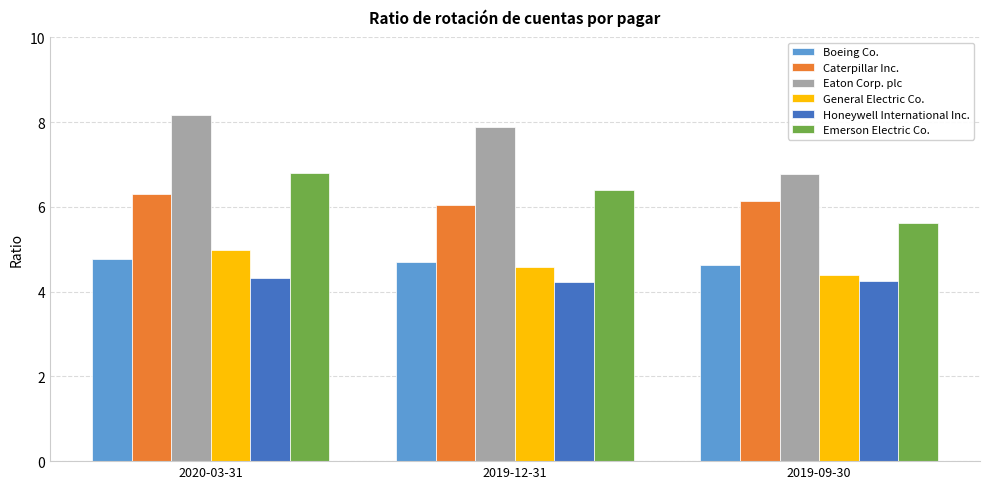

Which series changed the most between 2020-03-31 and 2019-09-30?

Eaton Corp. plc